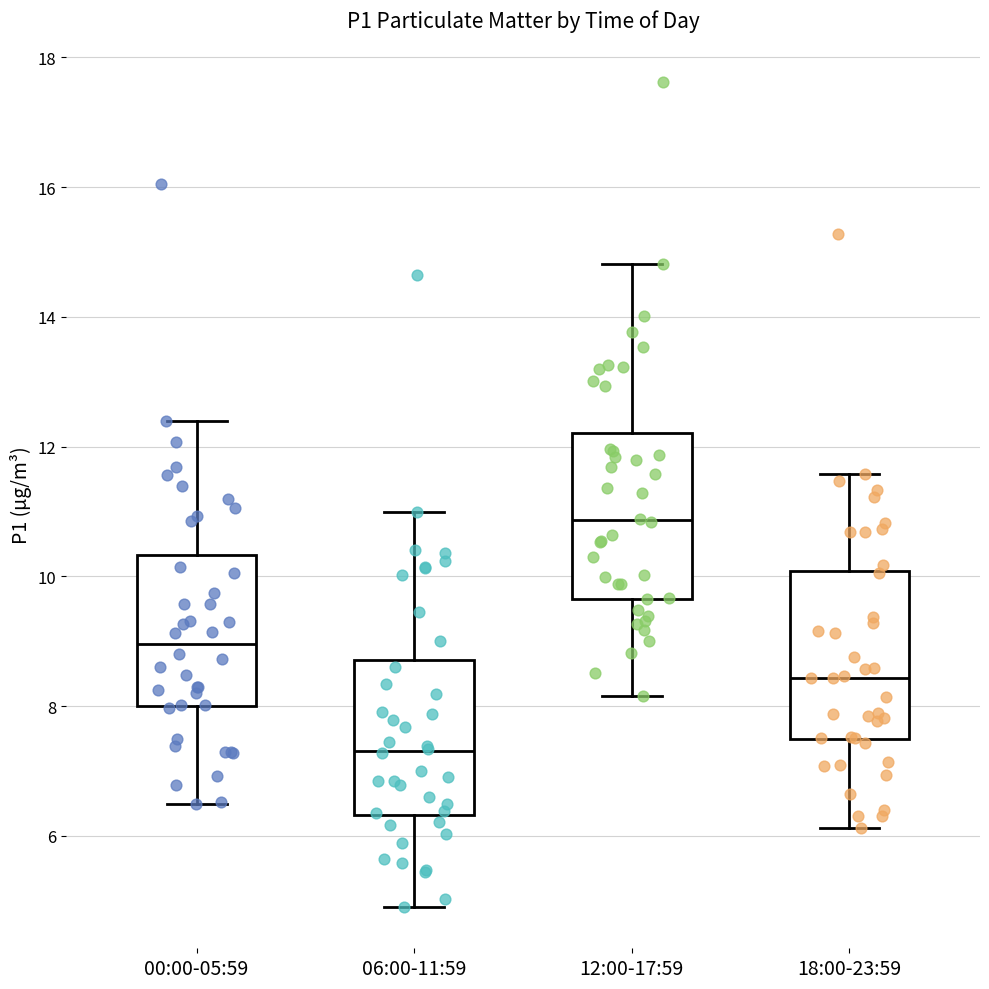

Where is the upper edge of the box for 12:00-17:59 on the y-axis? The values are not printed on the chart, so give them approximately, as read against the axis.

12.2